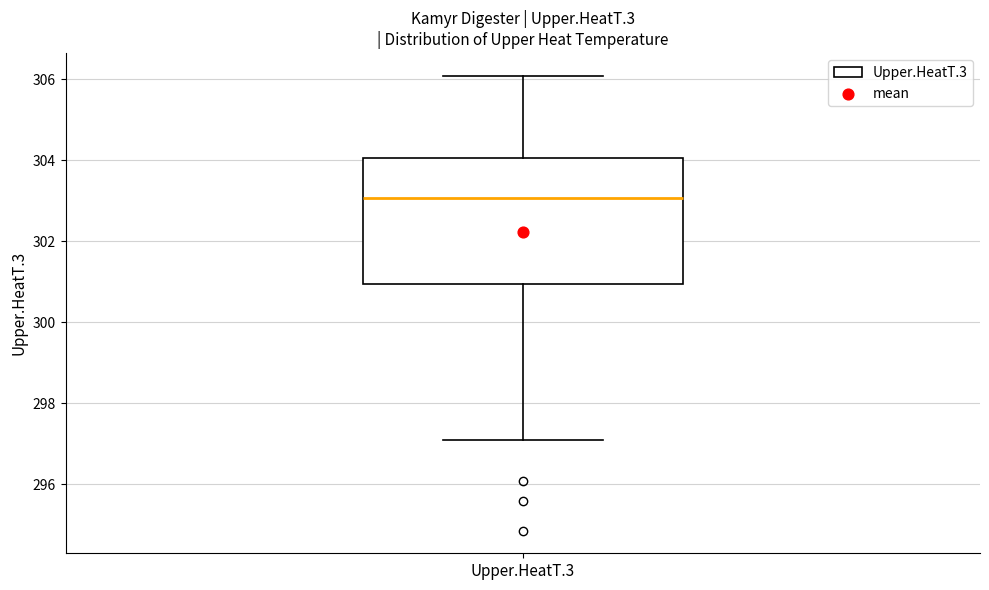

Where does the lower whisker of the box for Upper.HeatT.3 end on the y-axis? The values are not printed on the chart, so give them approximately, as read against the axis.

297